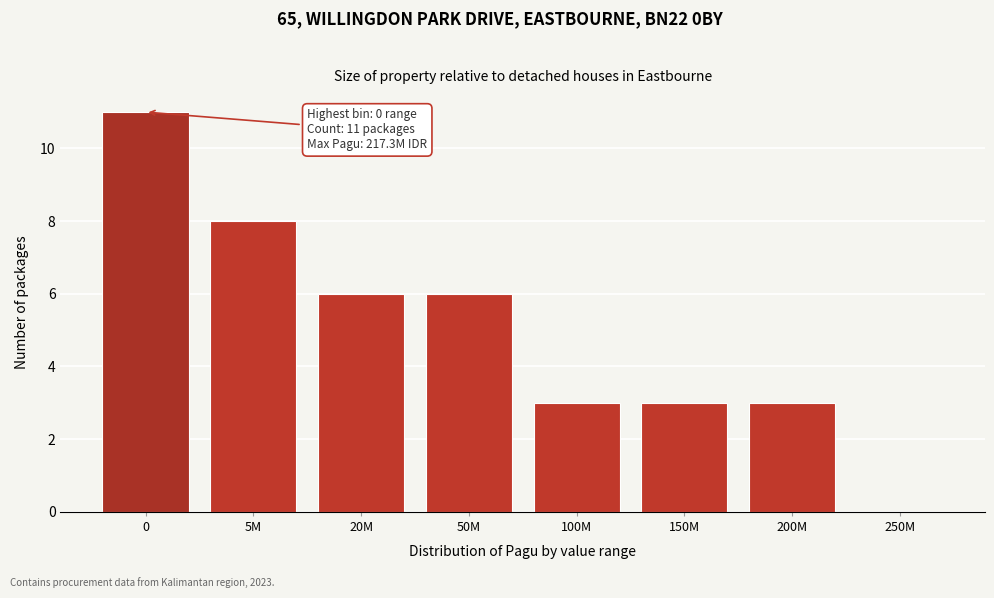

Reading left to right, list all the values displayed in this chart.

0=11	5M=8	20M=6	50M=6	100M=3	150M=3	200M=3	250M=0